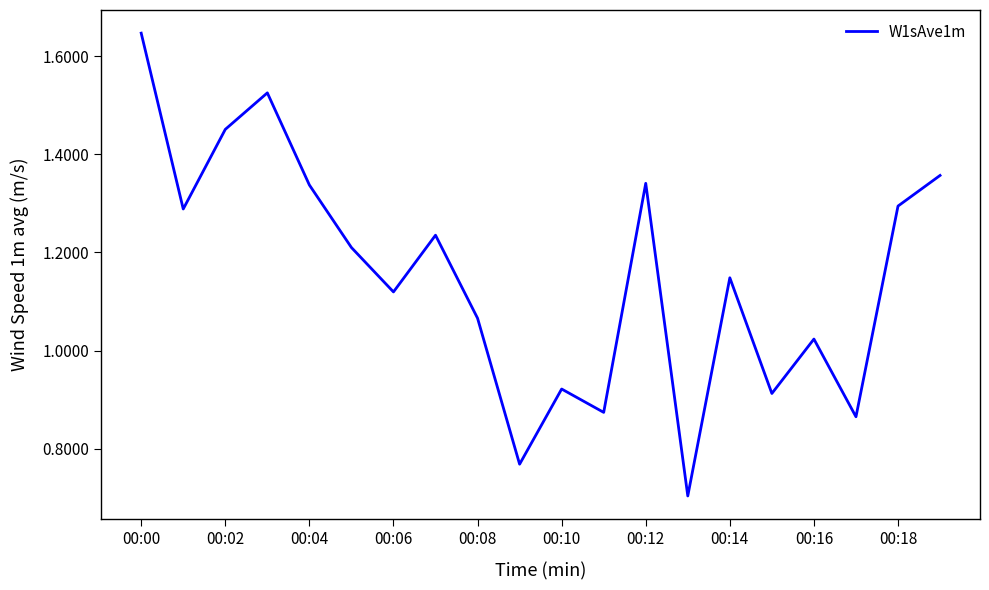

What is the smallest value displayed?

0.7